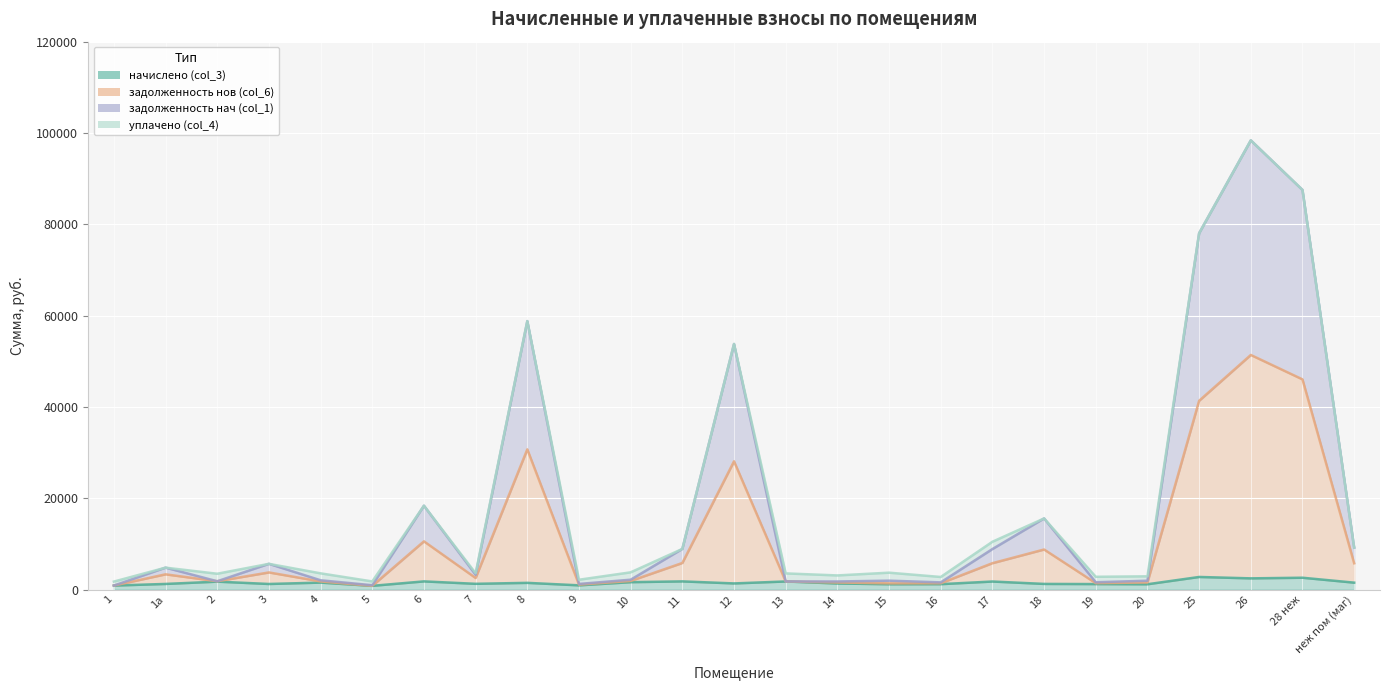

What is the difference between the highest and lowest values at 13?

1767.2